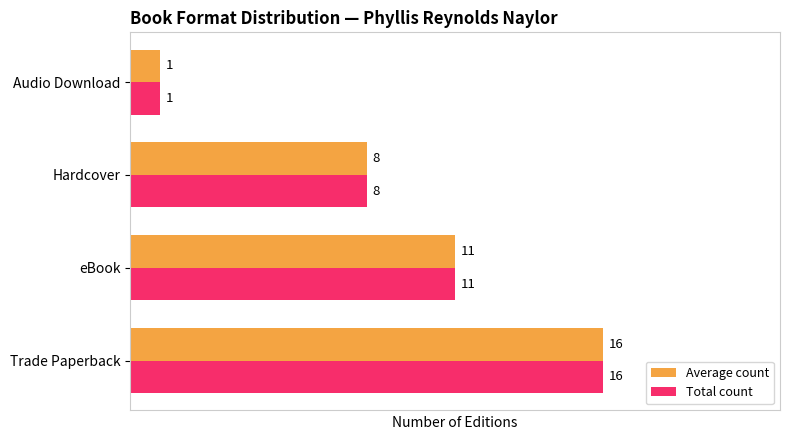

What is the average value of the Total count series?

9